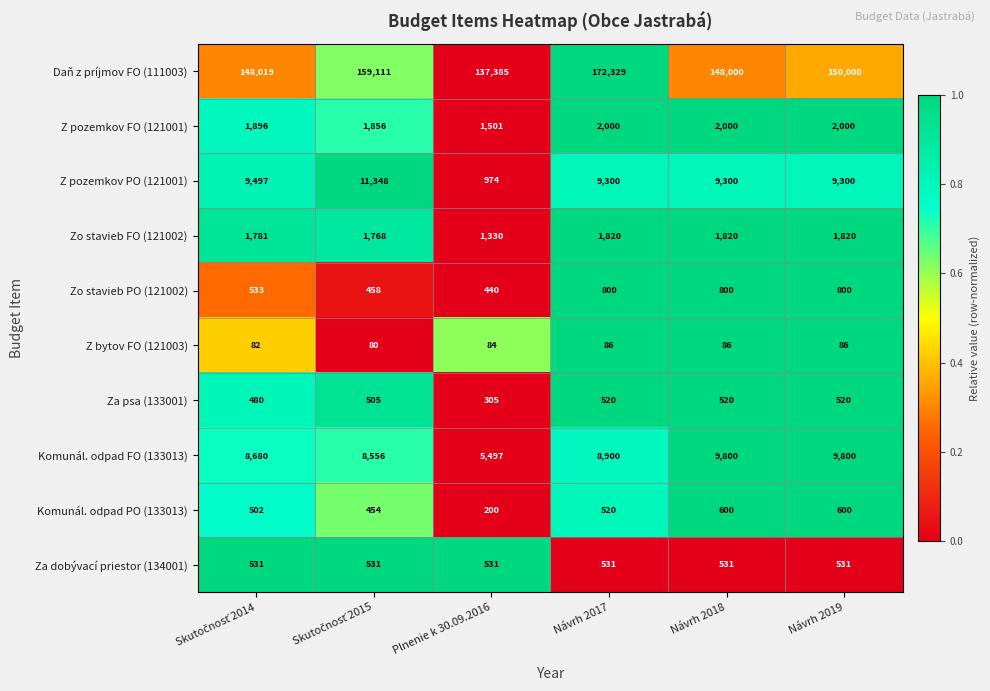

What is the highest value of the Daň z príjmov FO (111003) series?

172329